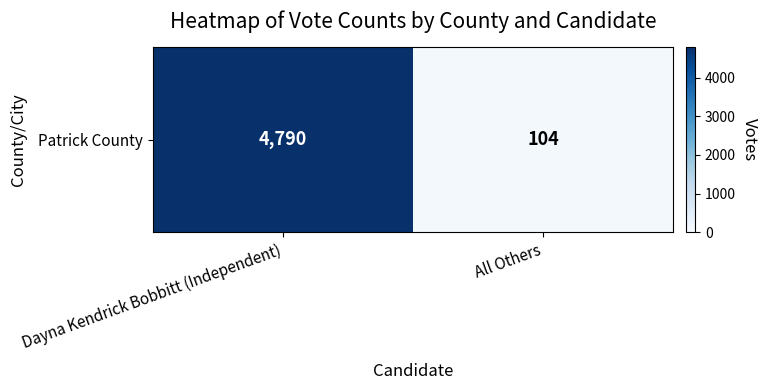

The chart shows a value of 104 at All Others. True or false?

True